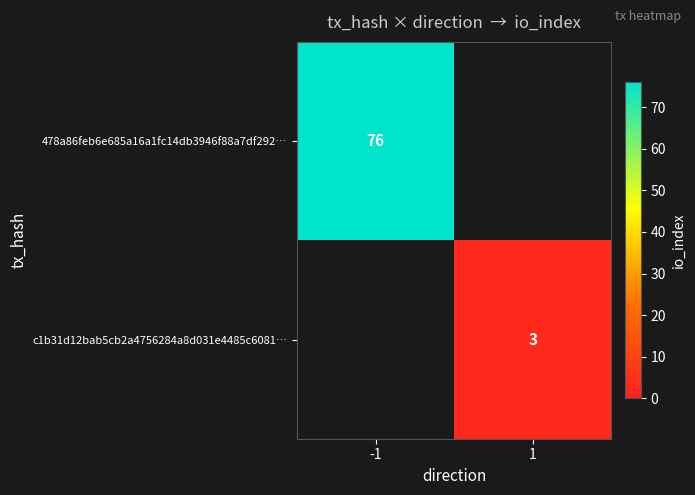

True or false: c1b31d12bab5cb2a4756284a8d031e4485c6081… has a value of 2 at 1.

False